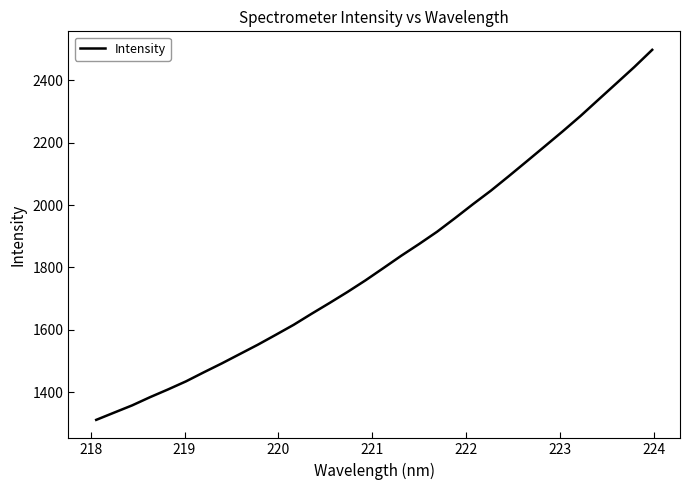

What is the greatest value displayed?

2498.2